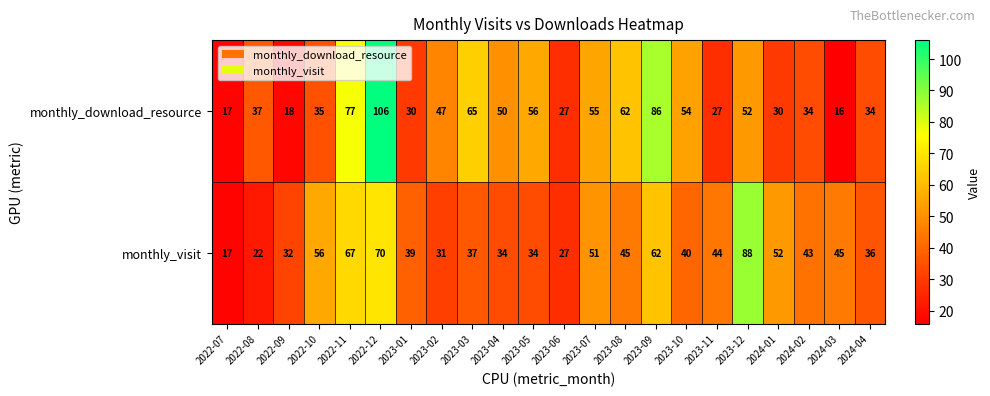

Count the number of categories in the chart.

22